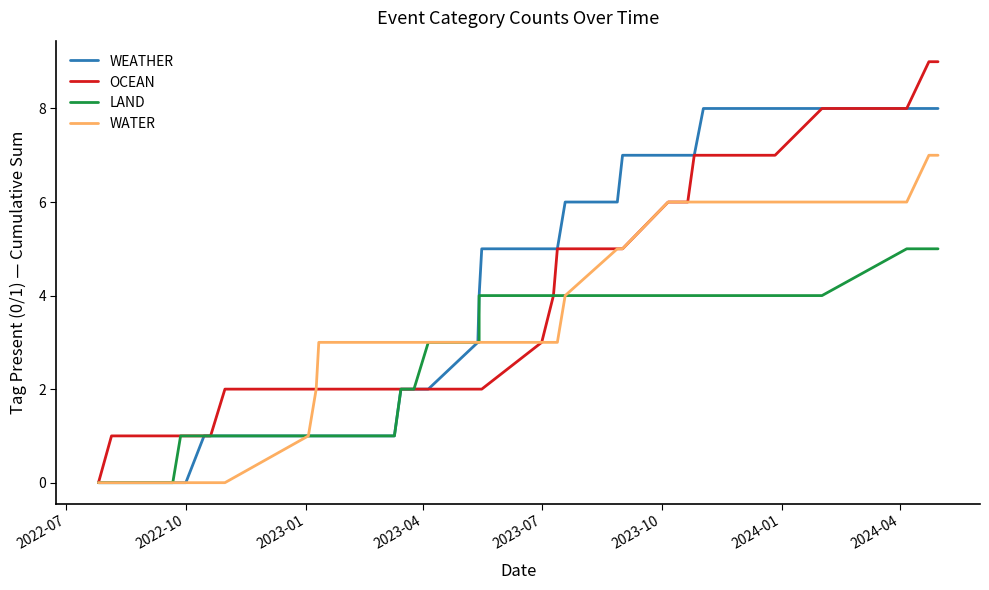

Is this an area chart (filled region under the line)?

No